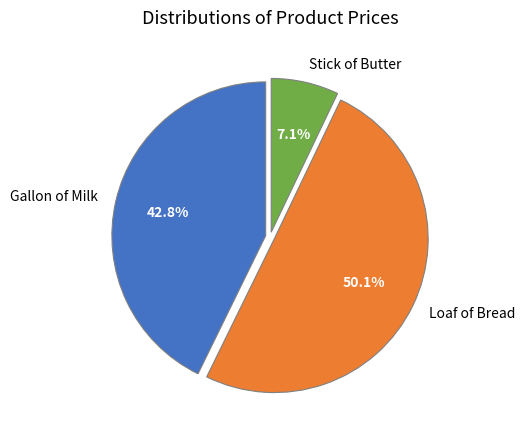

Is it true that Loaf of Bread is 50% of the pie?

True